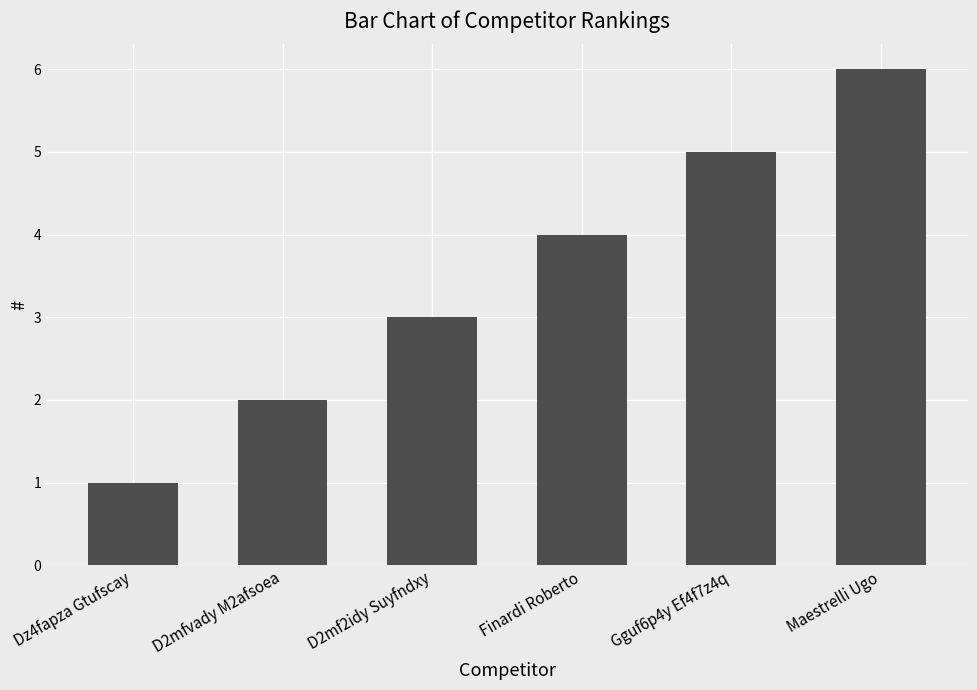

Between Gguf6p4y Ef4f7z4q and D2mf2idy Suyfndxy, which is larger?

Gguf6p4y Ef4f7z4q